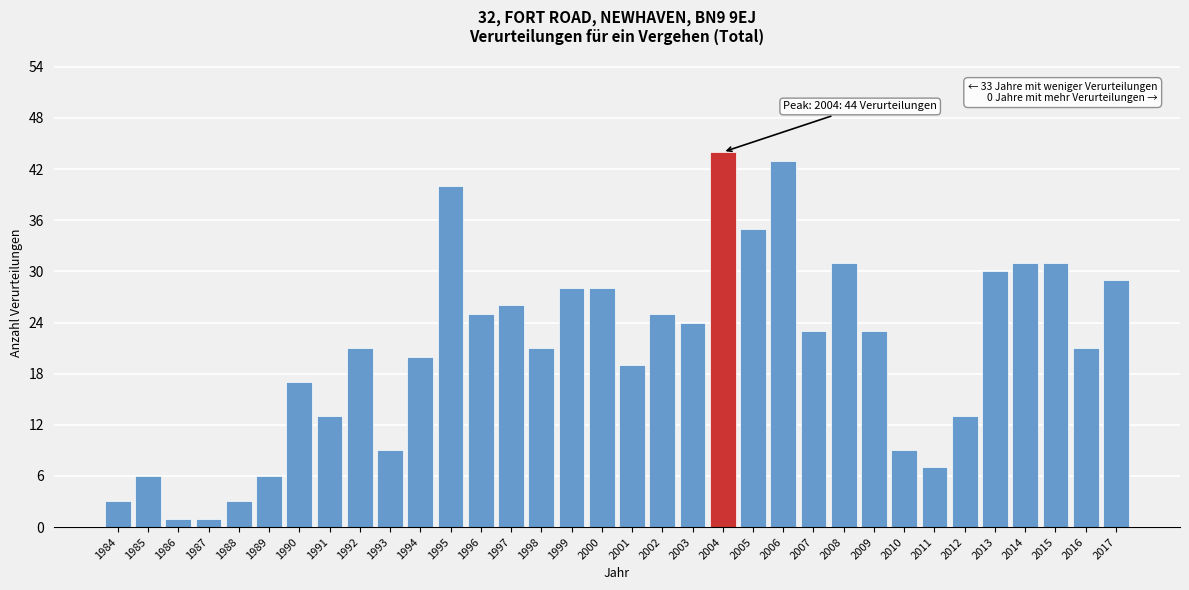

What is the approximate value at 2017?

29